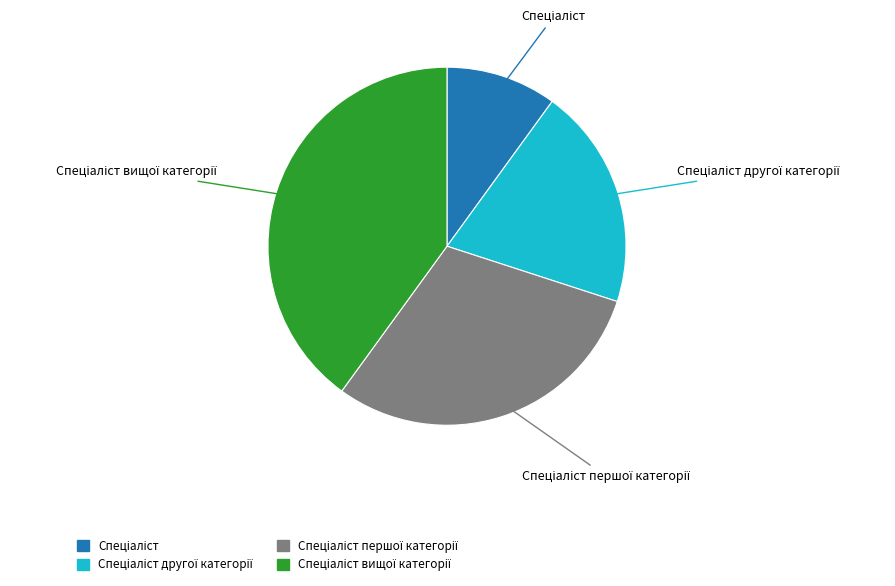

Does any single category account for the majority?

No